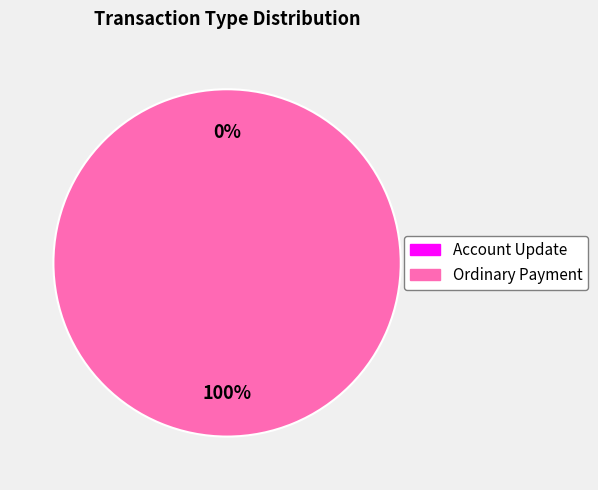

What percentage is the Ordinary Payment slice, to the nearest percent?

100%